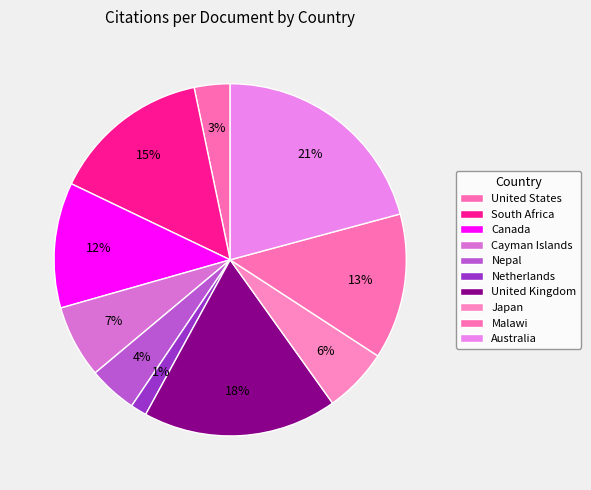

Does Australia represent more than half of the total?

No